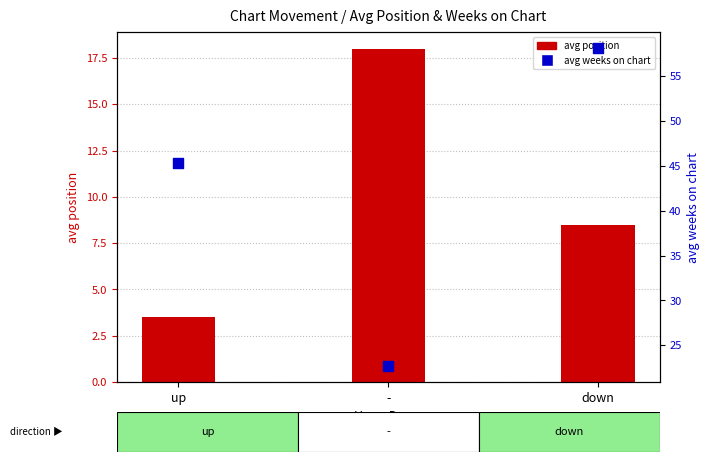

What are all the series names shown in the legend?

avg position, avg weeks on chart